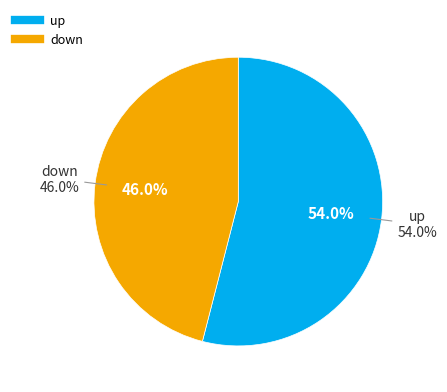

To the nearest percent, what is the combined percentage of down and up?

100%